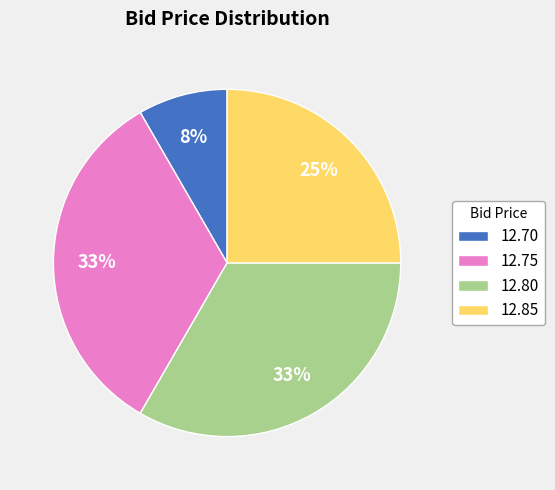

How many slices are in this pie chart?

4